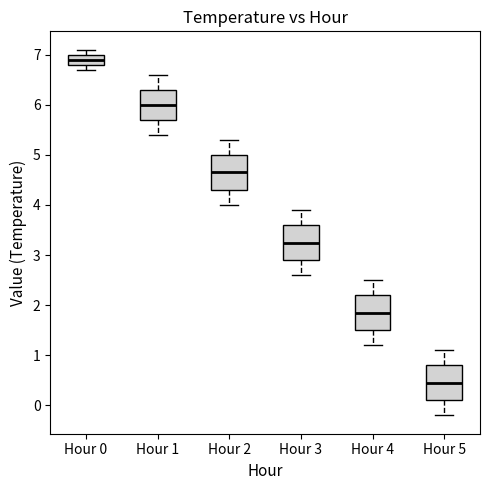

Which box's median line is the lowest?

Hour 5